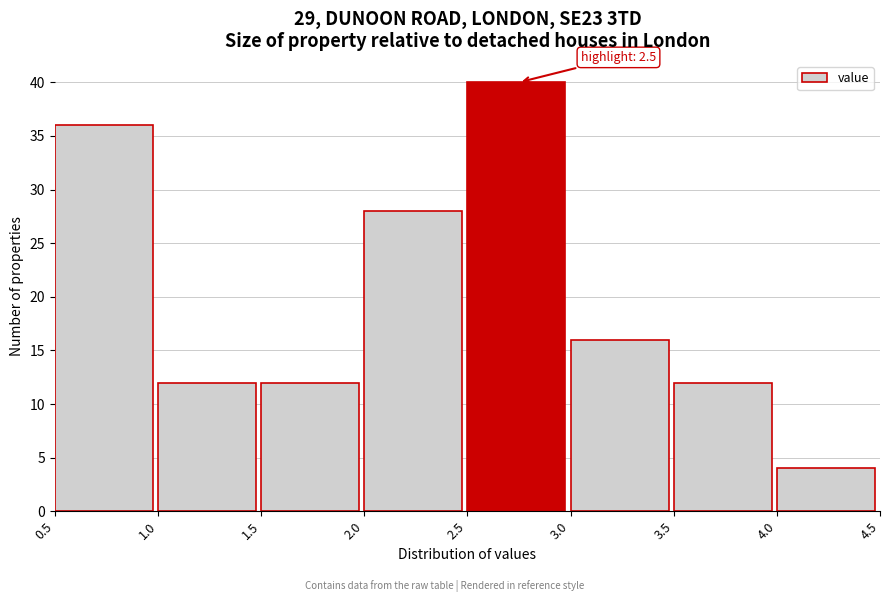

Over which range of the x-axis is the bar tallest?

2.5 to 3.0